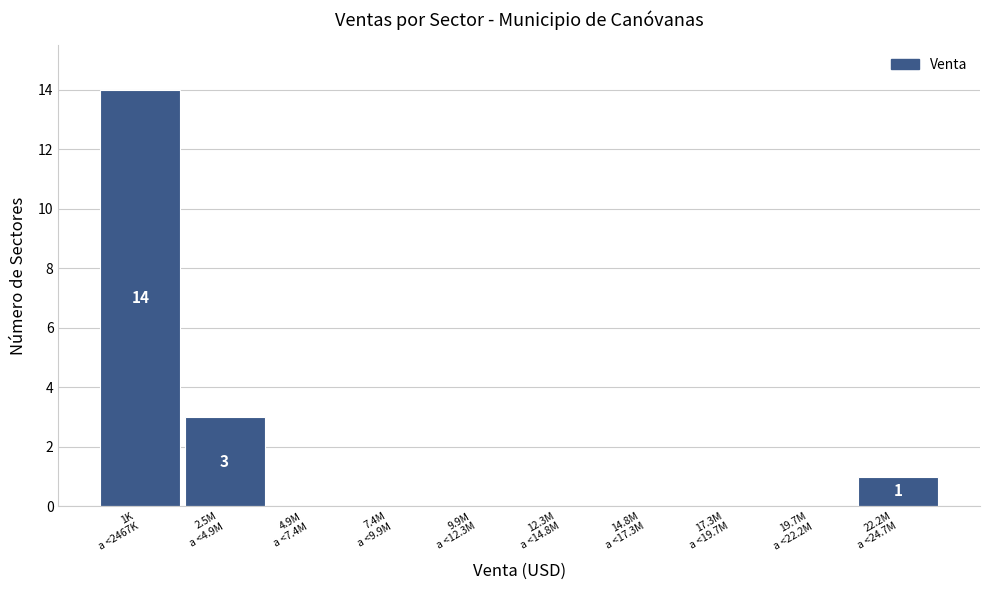

What is the maximum value shown in the chart?

14